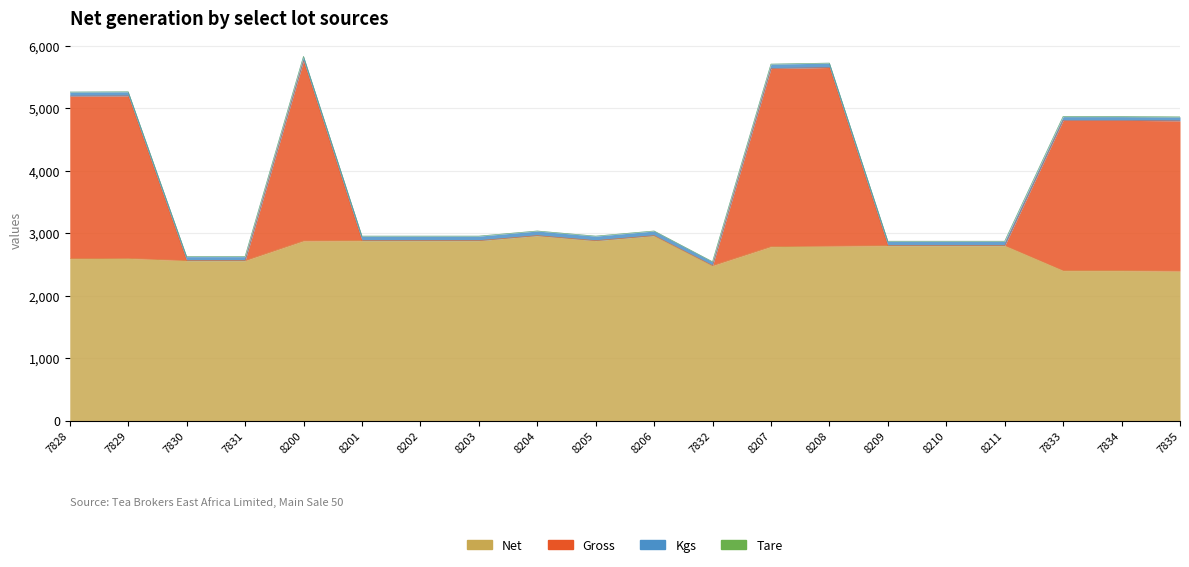

Which series has the widest spread of values?

Gross